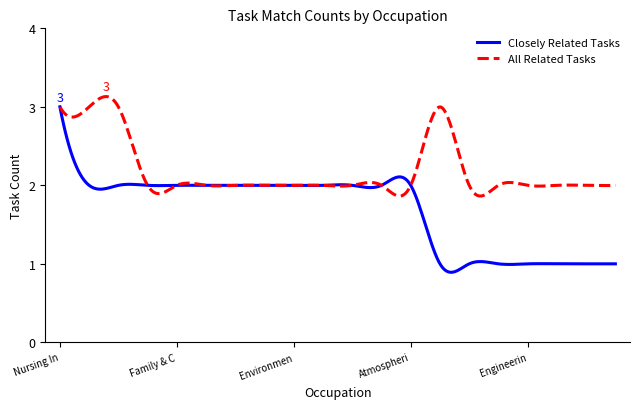

Which series has the largest range (max minus min)?

Closely Related Tasks